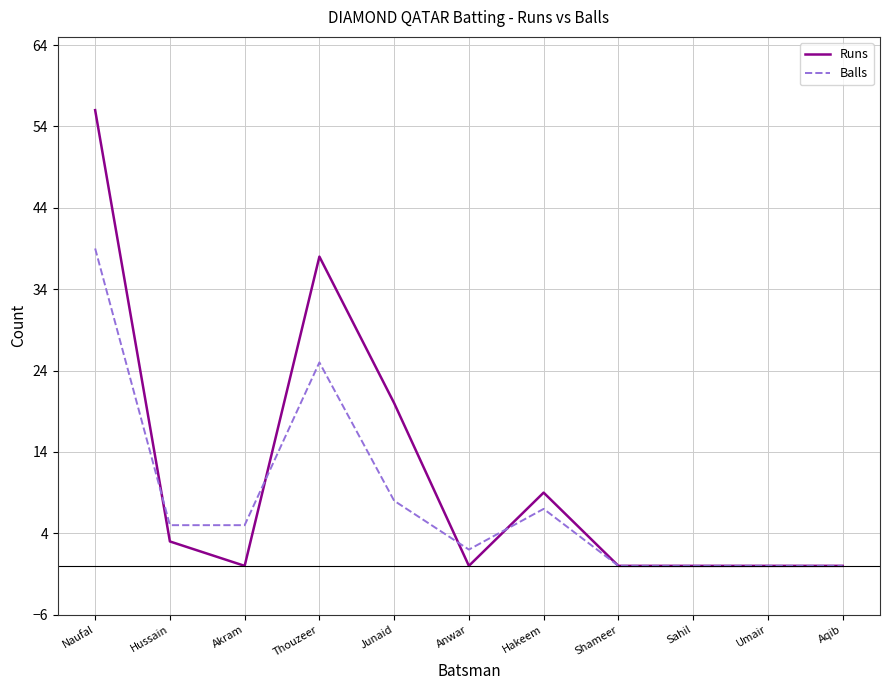

What is the average value of the Balls series?

8